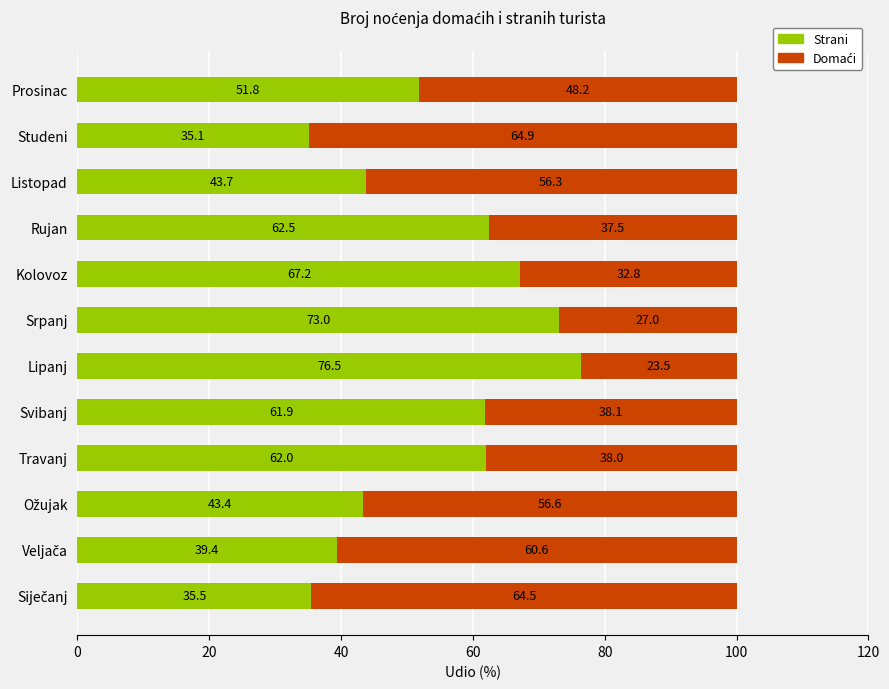

Where is Strani nearest to the value 55?

Prosinac